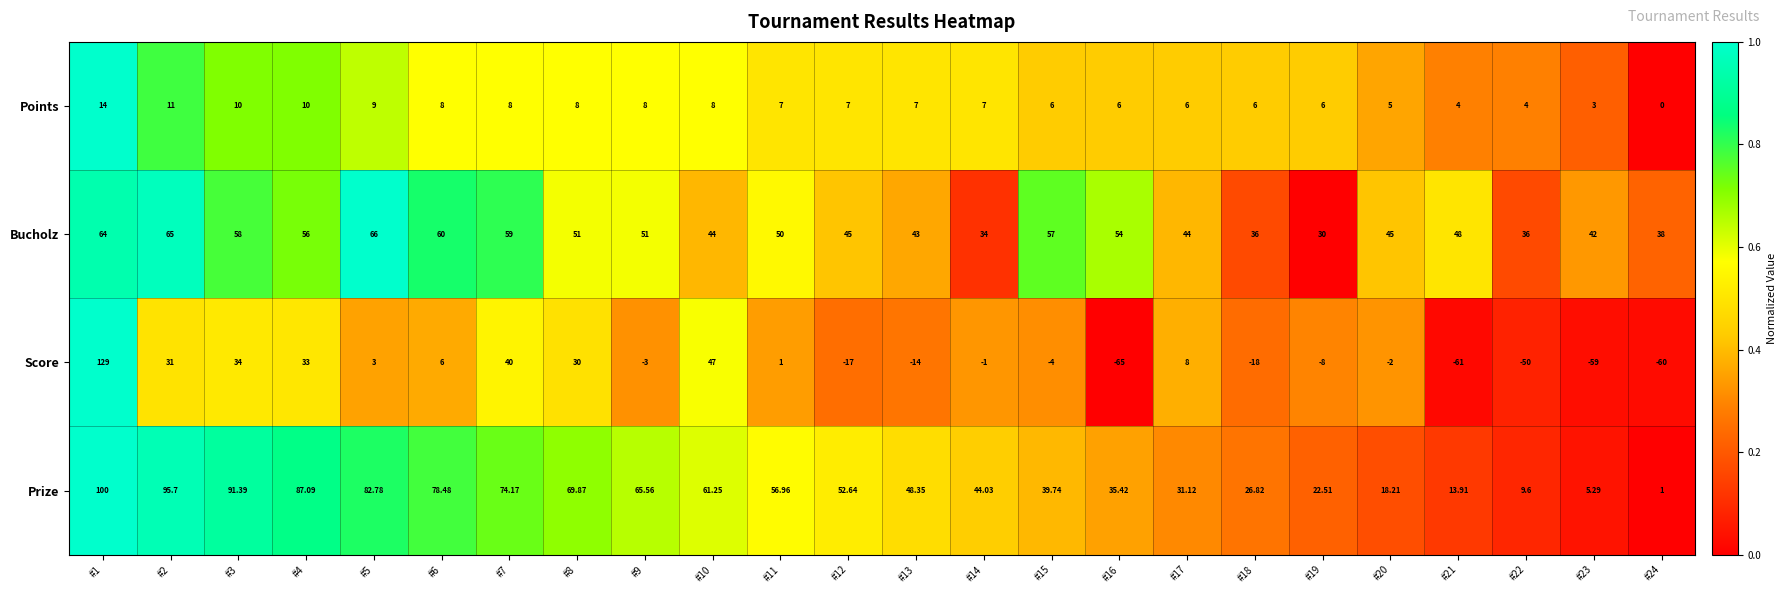

At which category does the chart reach its minimum across all series?

#16